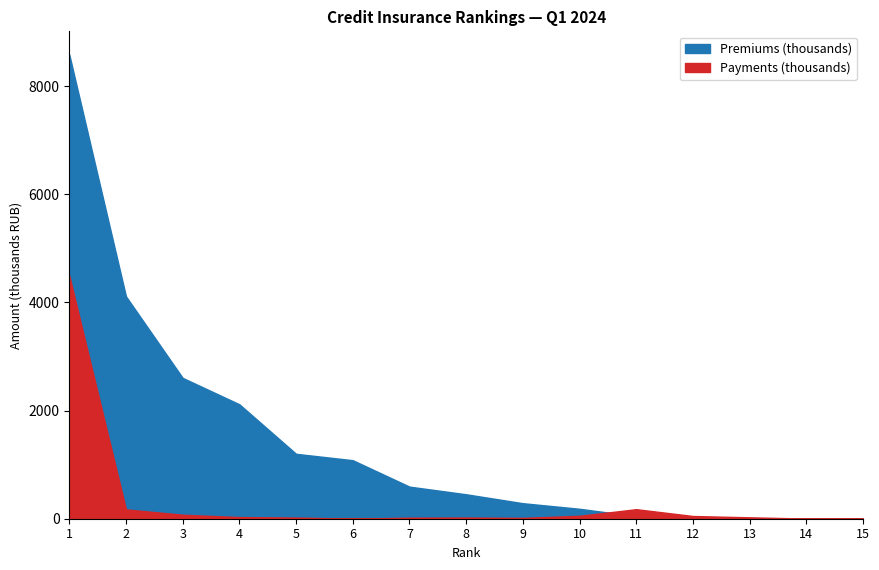

Reading right to left, list all the values displayed in this chart.

Premiums (thousands): 15=0.0	14=5.4	13=8.4	12=17.4	11=45.6	10=183.7	9=286.9	8=451.9	7=593.2	6=1081.9	5=1200.2	4=2115.8	3=2603.9	2=4111.2	1=8582.8
Payments (thousands): 15=0.0	14=2.7	13=26.0	12=50.2	11=176.5	10=54.3	9=15.4	8=21.3	7=18.9	6=1.6	5=21.1	4=30.2	3=74.0	2=172.8	1=4492.7